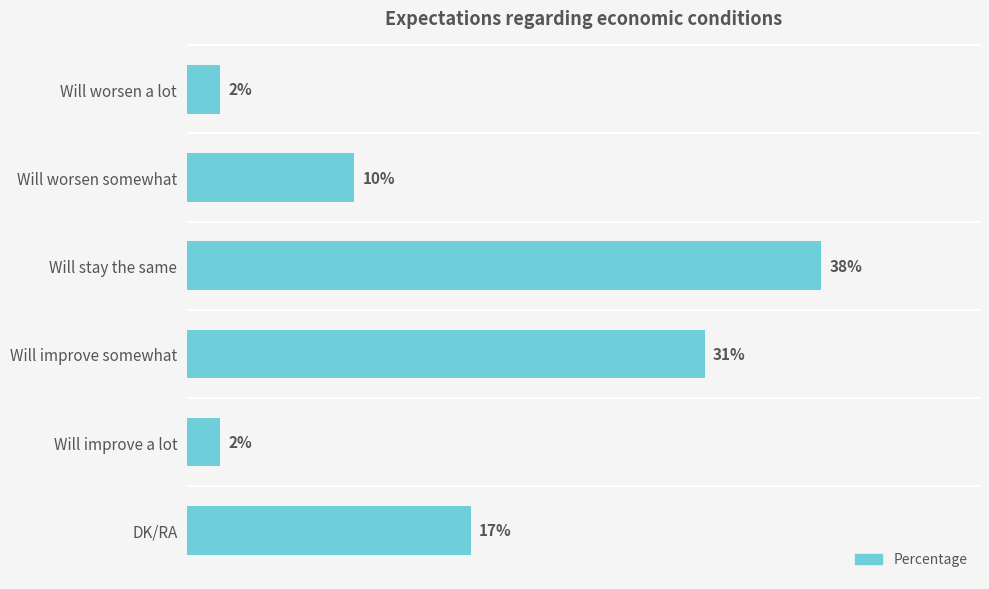

Which has a higher value, Will worsen somewhat or Will improve a lot?

Will worsen somewhat